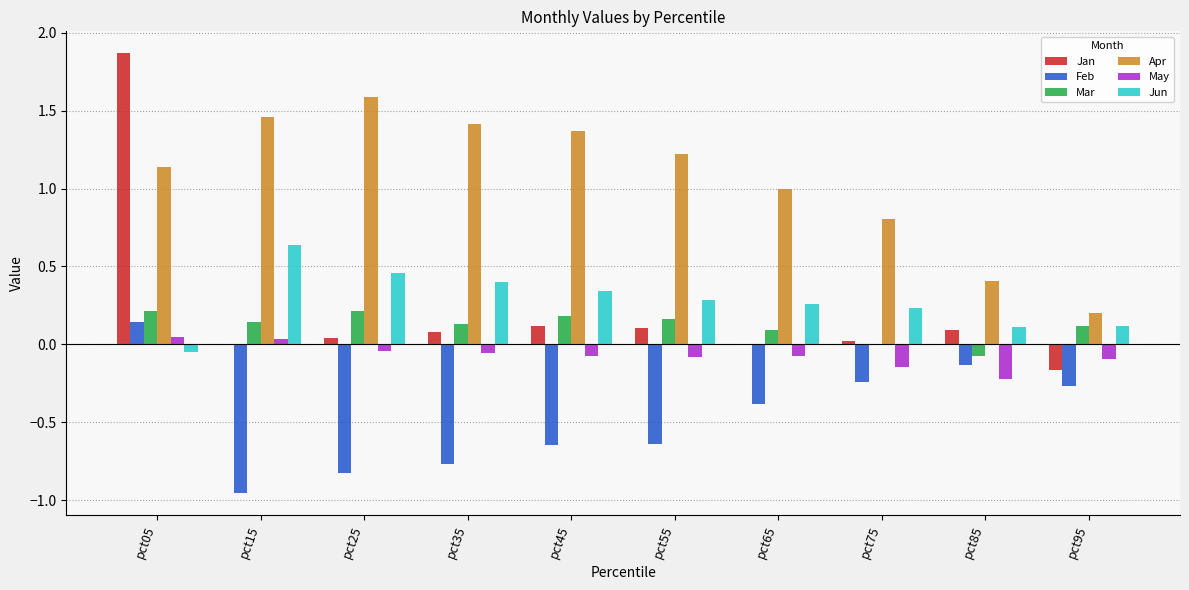

How many categories are shown in the chart?

10